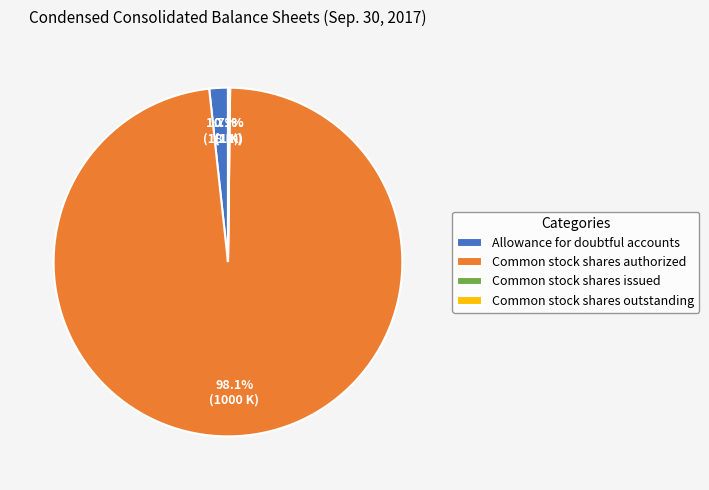

What portion of the pie excludes Common stock shares authorized?

1.9%